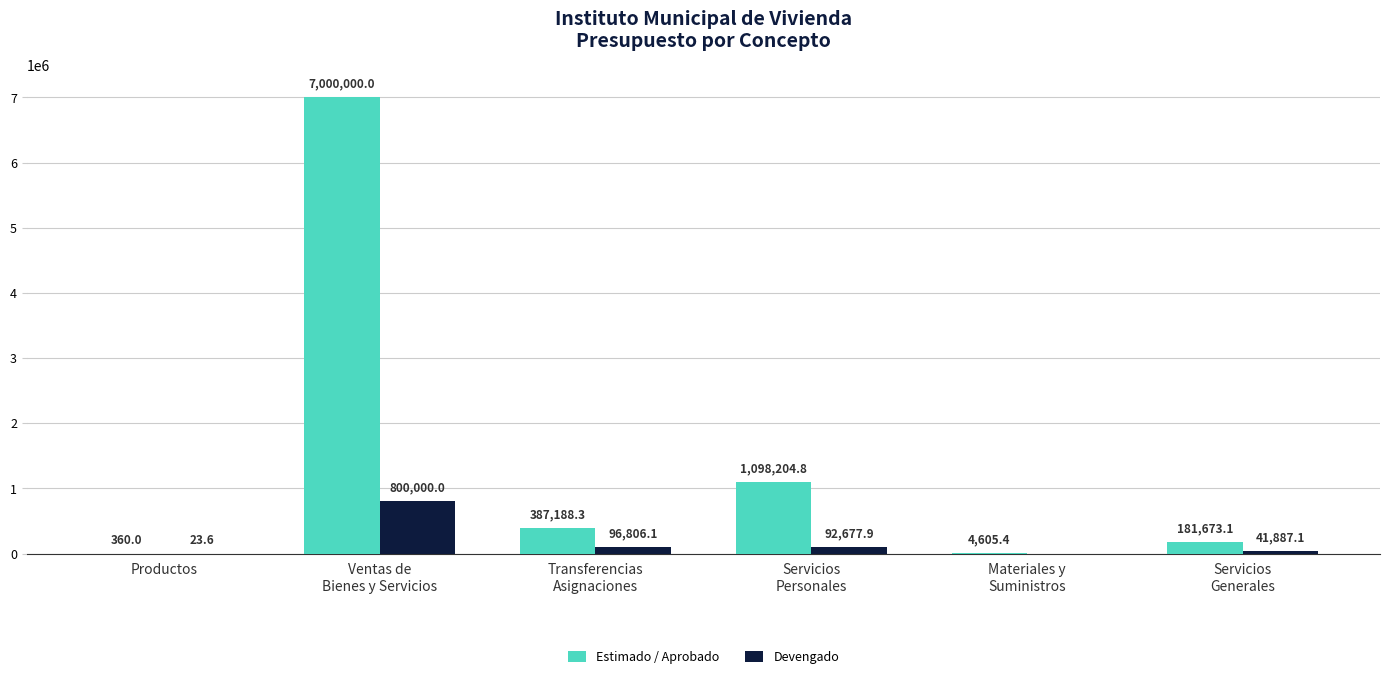

What is the average value of the Estimado / Aprobado series?

1445338.6